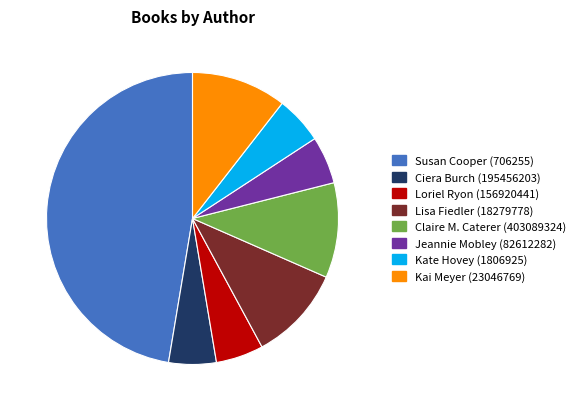

How many segments does this pie chart have?

8